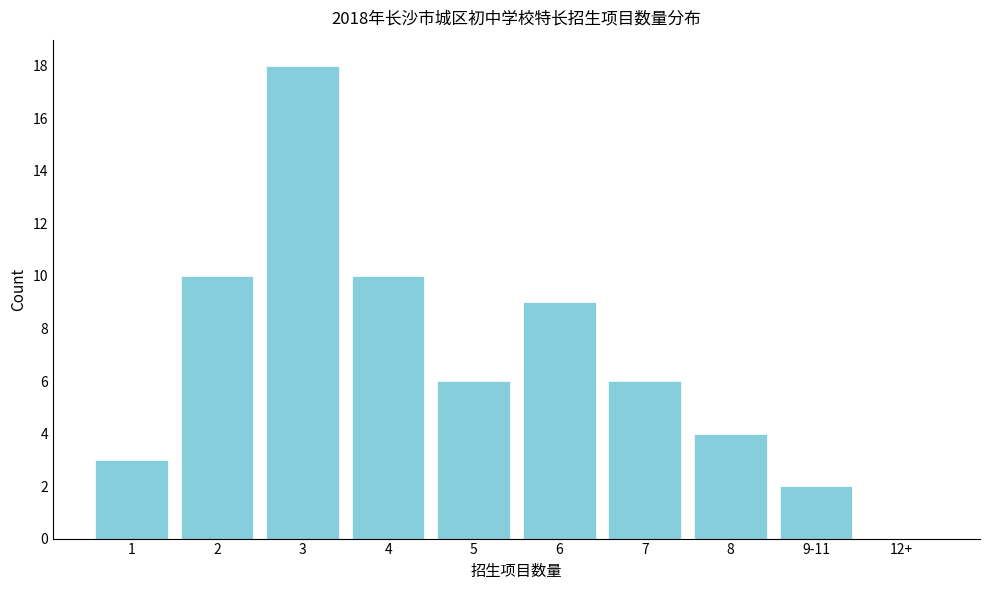

Reading left to right, what are all the values shown in this chart?

1=3	2=10	3=18	4=10	5=6	6=9	7=6	8=4	9-11=2	12+=0